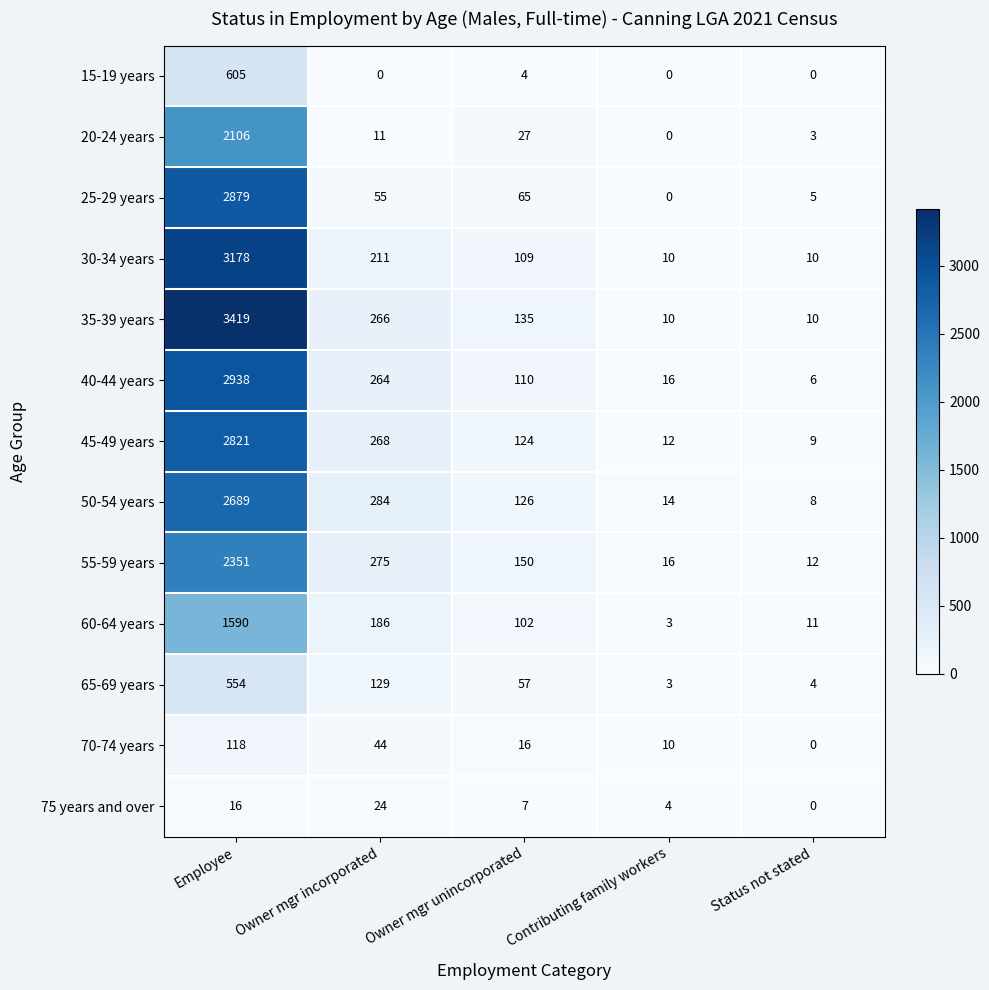

Rank the series by their maximum value, from highest to lowest.

35-39 years, 30-34 years, 40-44 years, 25-29 years, 45-49 years, 50-54 years, 55-59 years, 20-24 years, 60-64 years, 15-19 years, 65-69 years, 70-74 years, 75 years and over